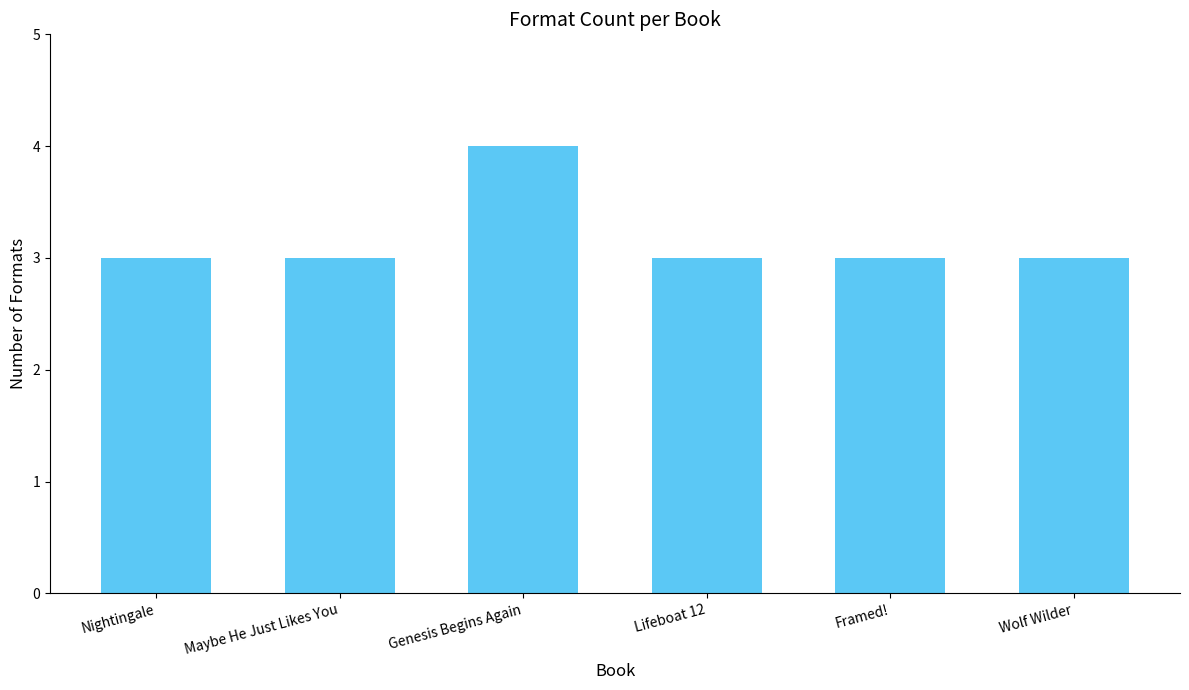

What is the difference between the maximum and minimum values?

1